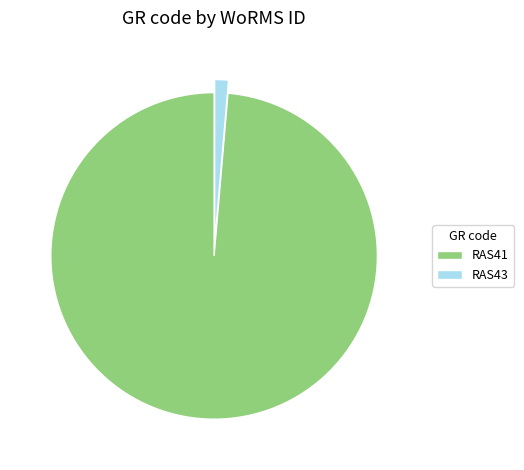

Is there a majority slice in this chart?

Yes